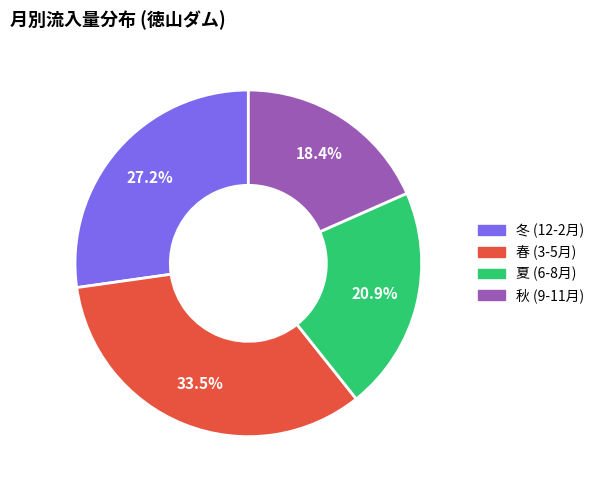

What is the smallest slice in the pie chart?

秋 (9-11月)